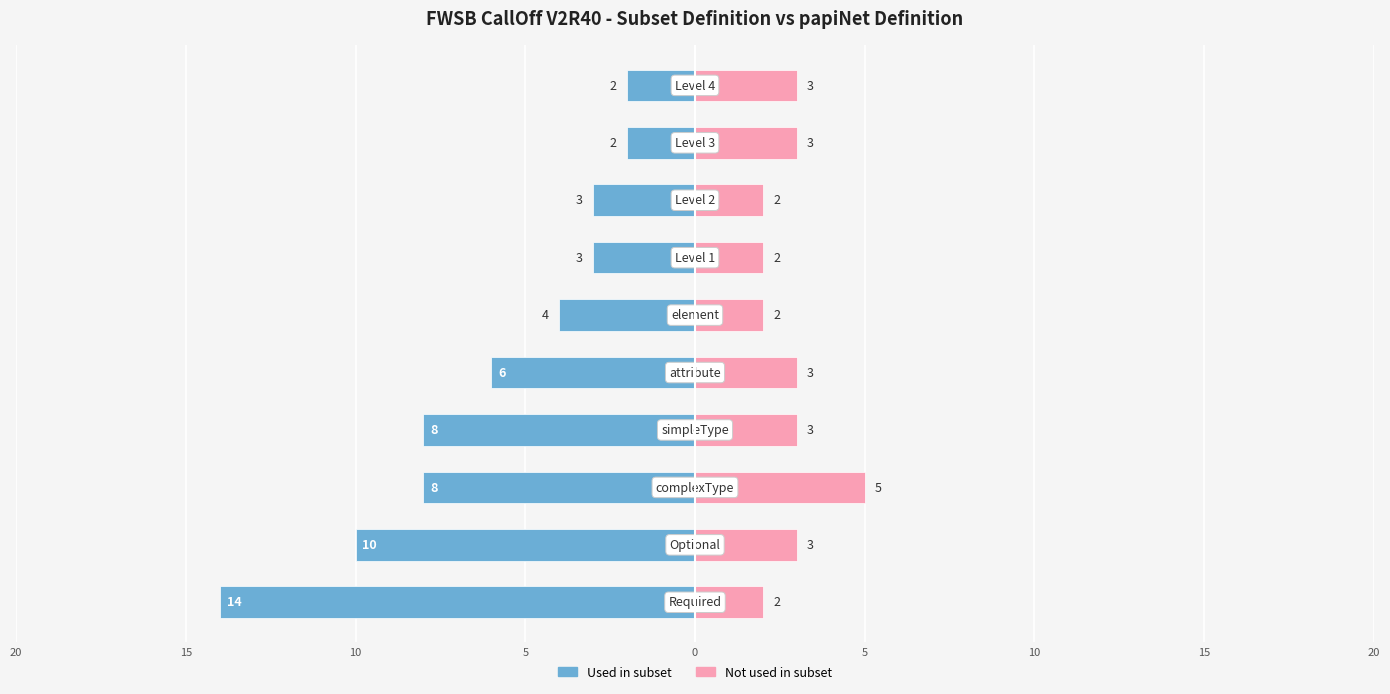

How many groups of bars are there?

10